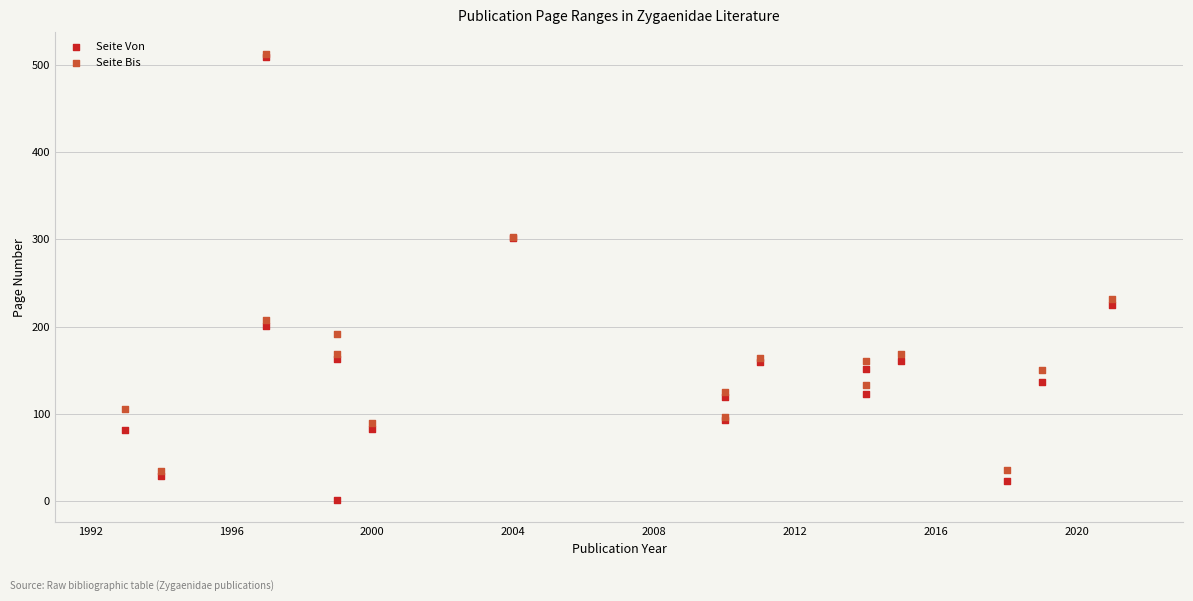

Across all series, what Y value is closest to 256?

231